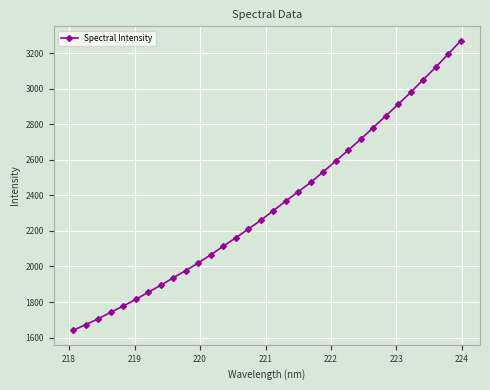

What is the average value?

2346.1